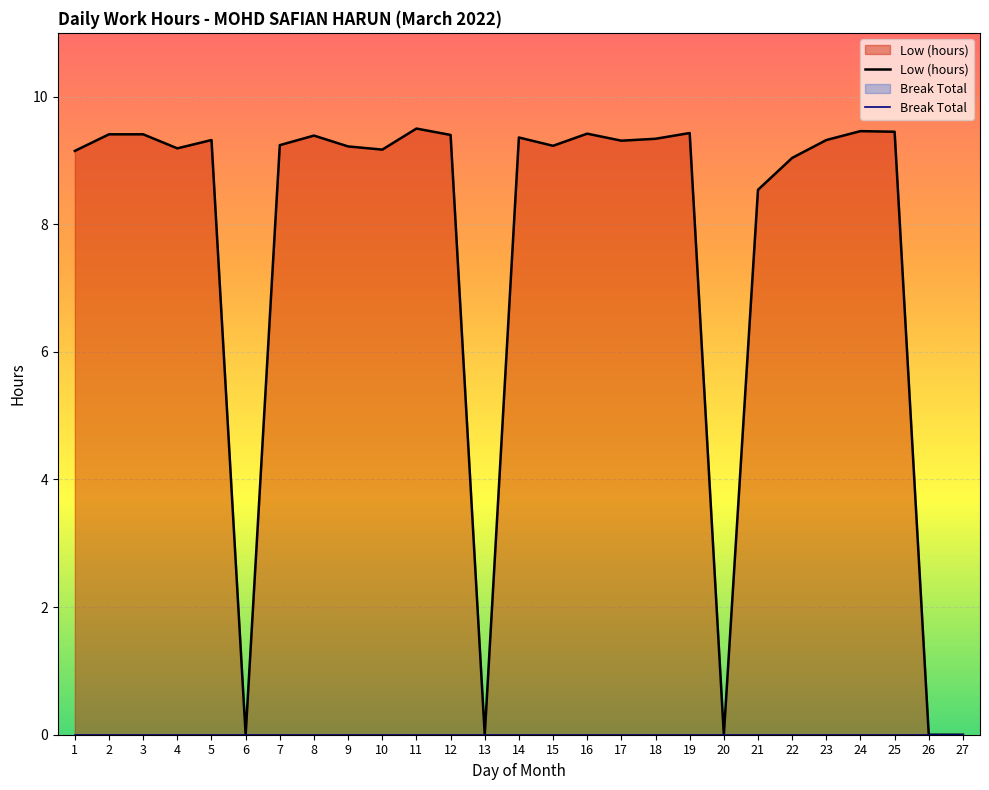

What is the approximate value at 18?

9.3